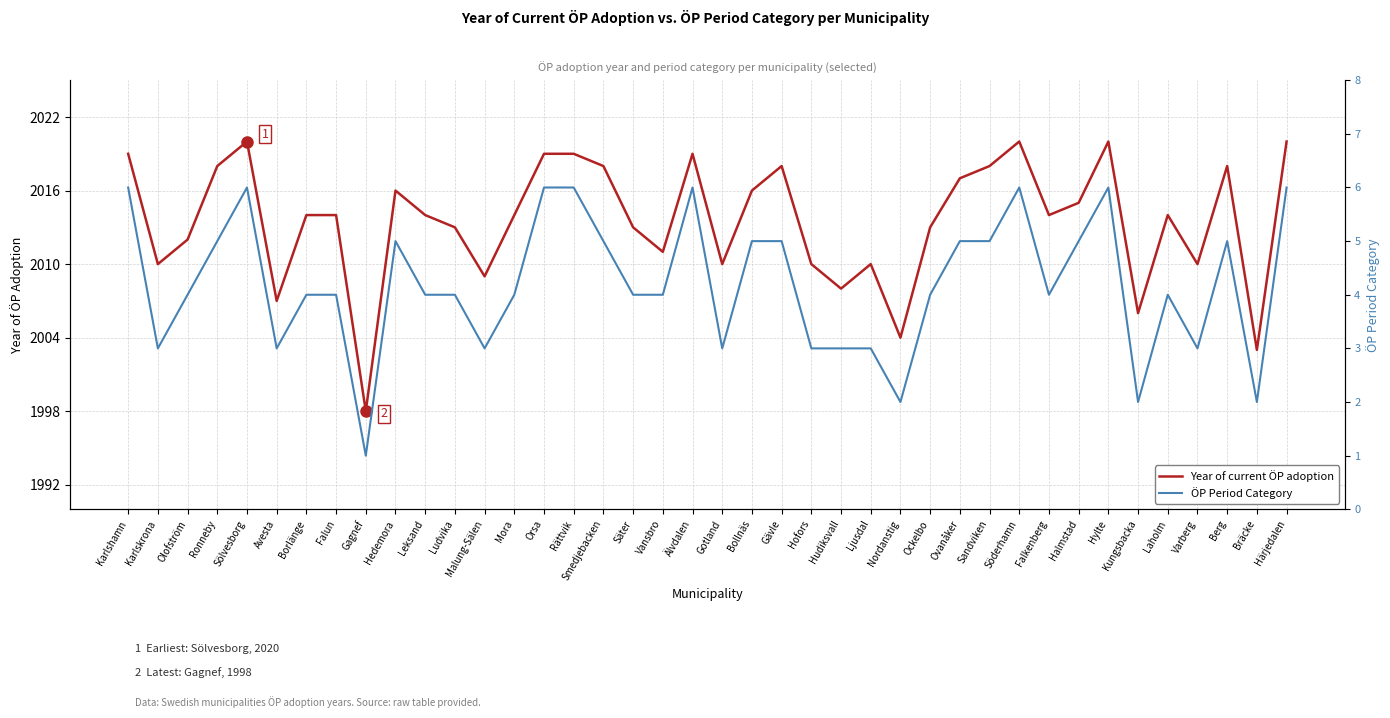

Reading left to right, extract all data points from this chart.

Year of current ÖP adoption: 2019	2010	2012	2018	2020	2007	2014	2014	1998	2016	2014	2013	2009	2014	2019	2019	2018	2013	2011	2019	2010	2016	2018	2010	2008	2010	2004	2013	2017	2018	2020	2014	2015	2020	2006	2014	2010	2018	2003	2020
ÖP Period Category: 6	3	4	5	6	3	4	4	1	5	4	4	3	4	6	6	5	4	4	6	3	5	5	3	3	3	2	4	5	5	6	4	5	6	2	4	3	5	2	6